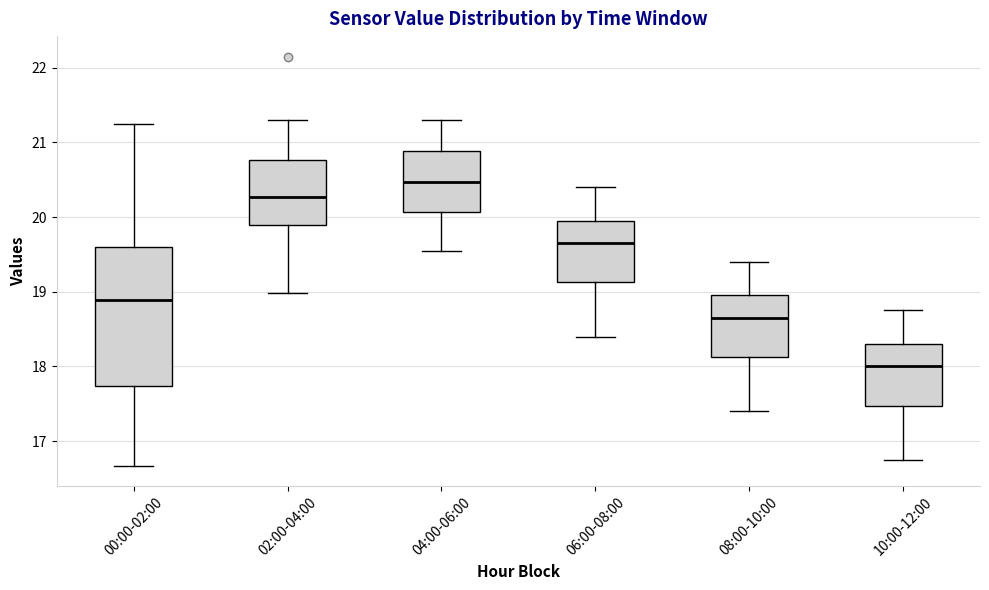

Which box has the lowest median line?

10:00-12:00